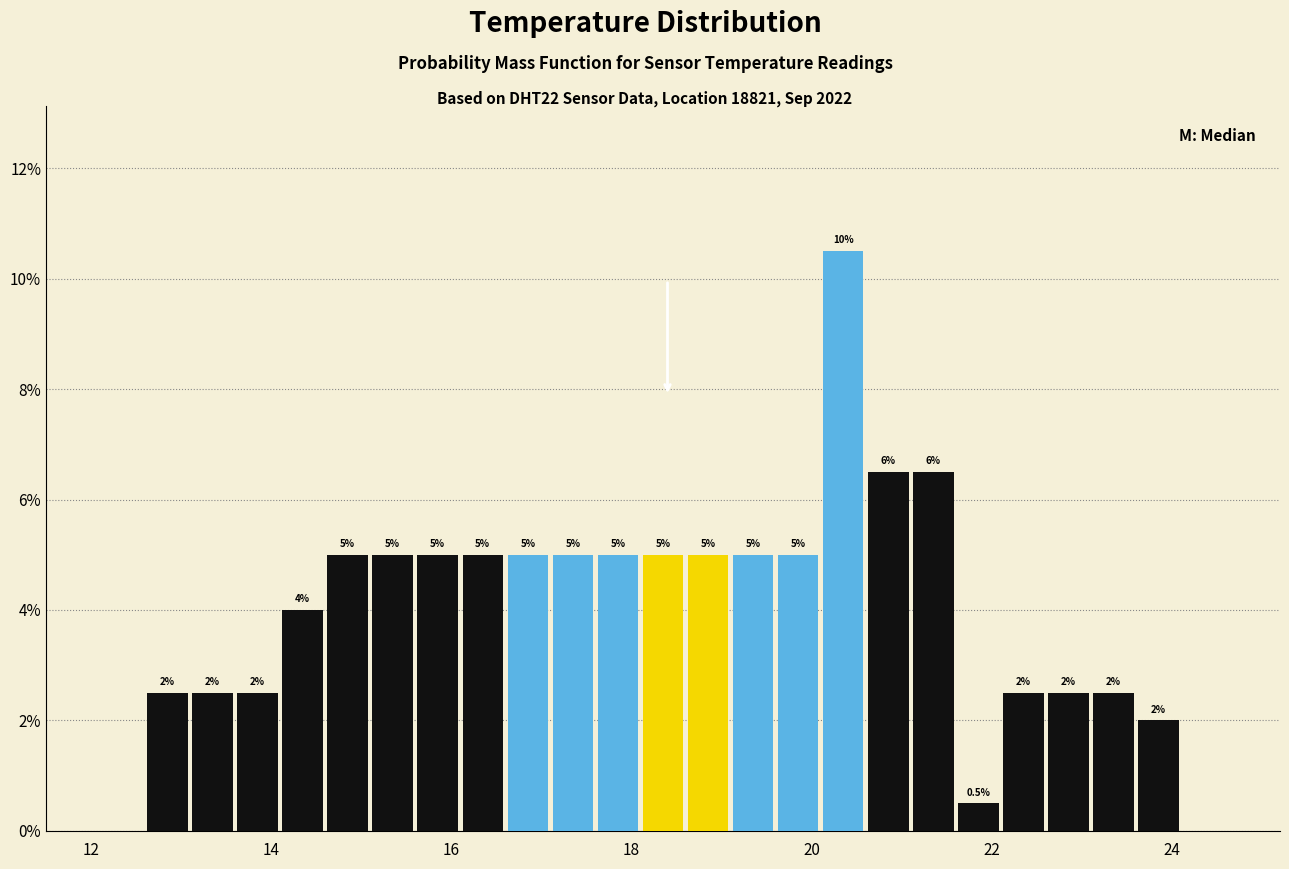

Read against the x-axis, roughly where is the centre of the tallest bar?

20.4